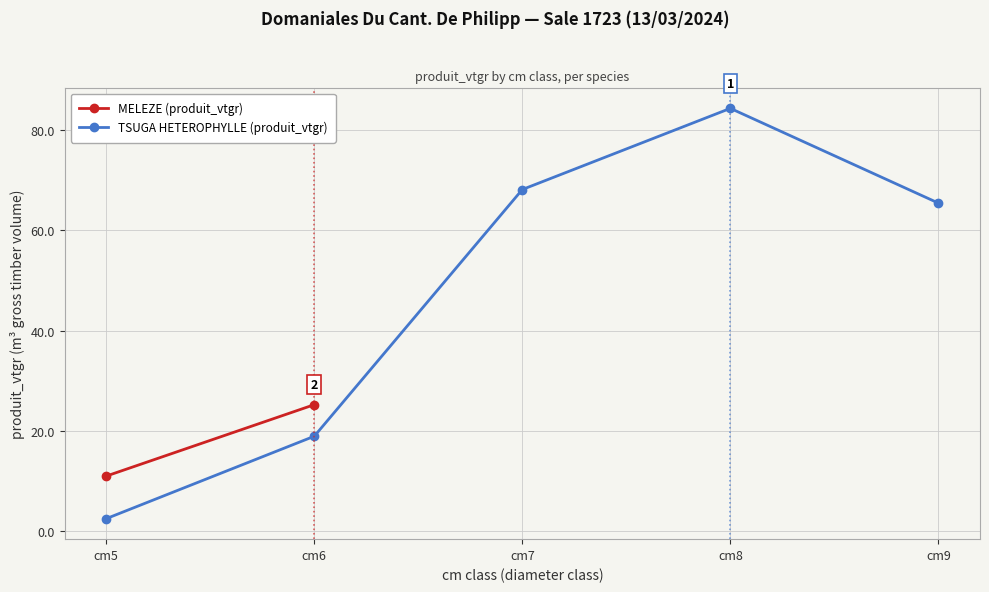

Reading left to right, transcribe all the data shown in this chart.

cm5=2.5	cm6=18.9	cm7=68.1	cm8=84.3	cm9=65.4